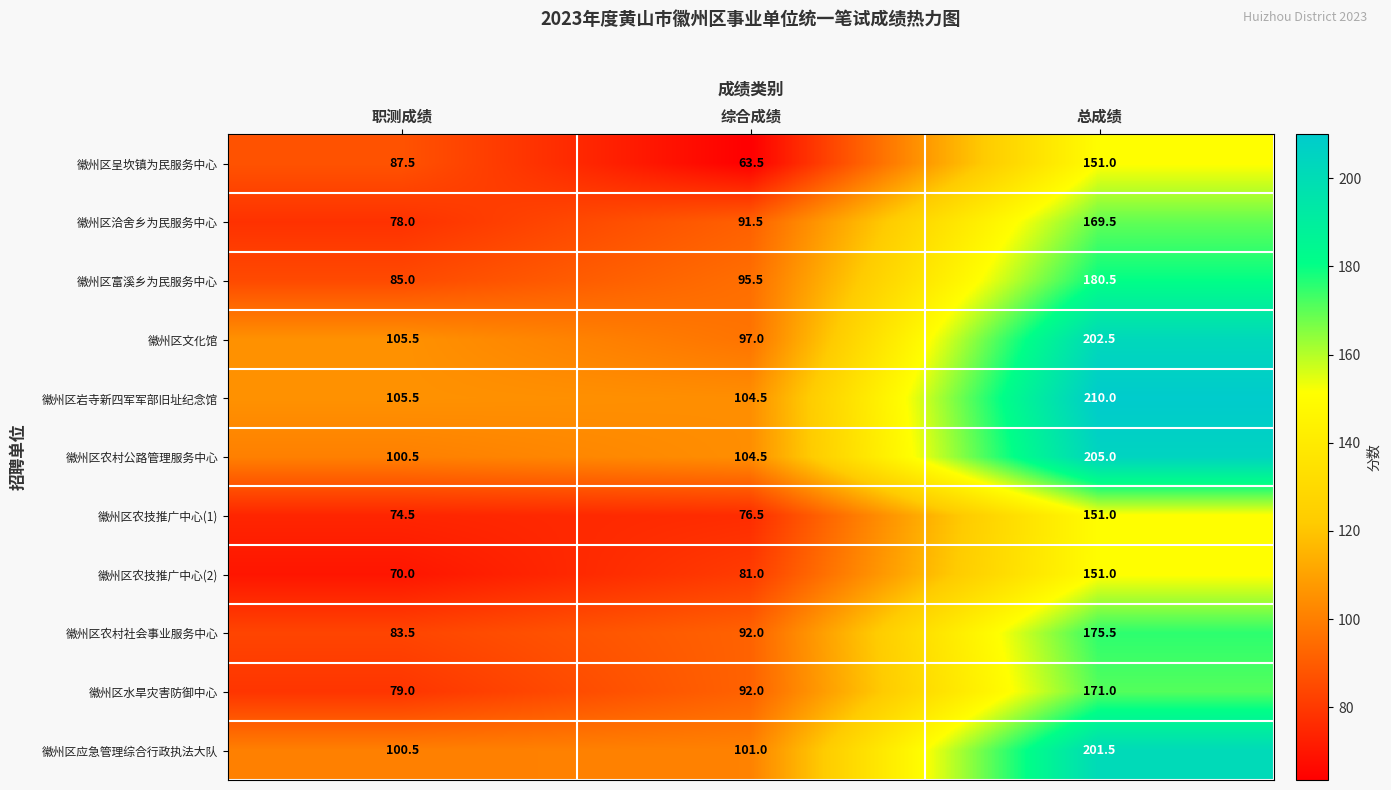

What is the difference between the highest and lowest values at 综合成绩?

41.0